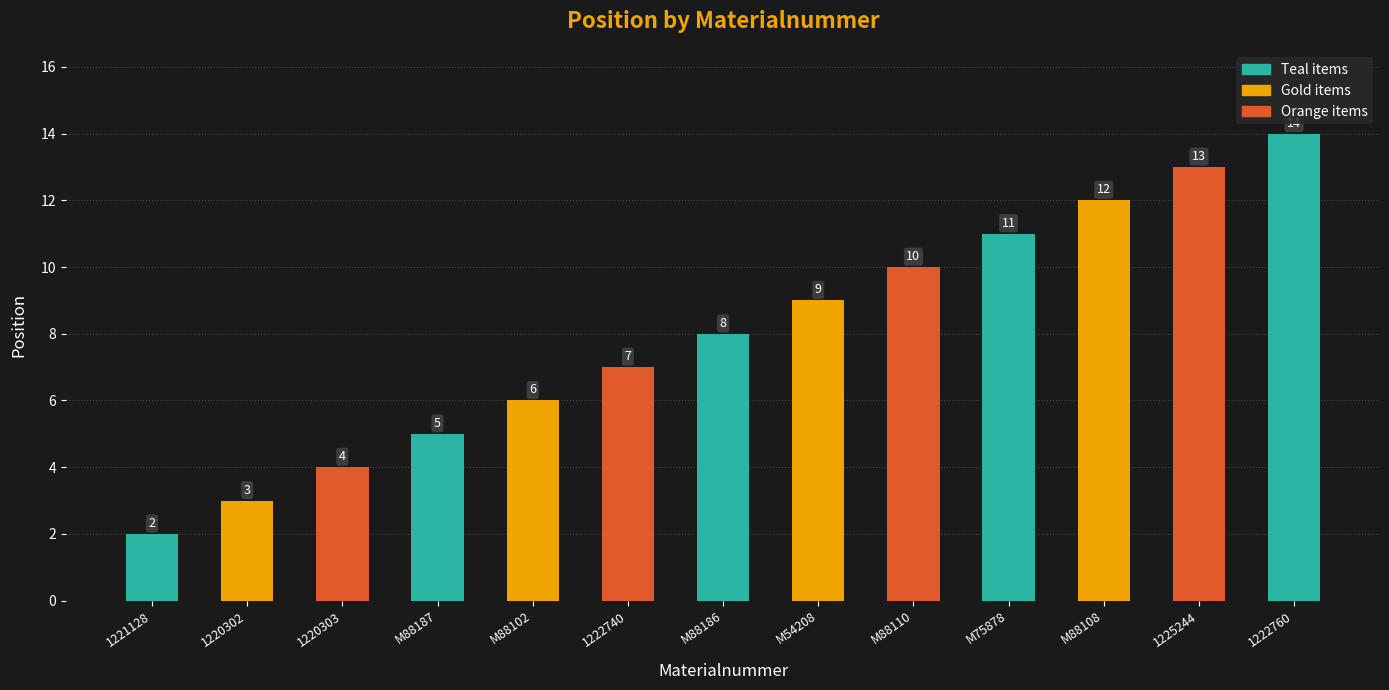

What is the sum of all values?

104